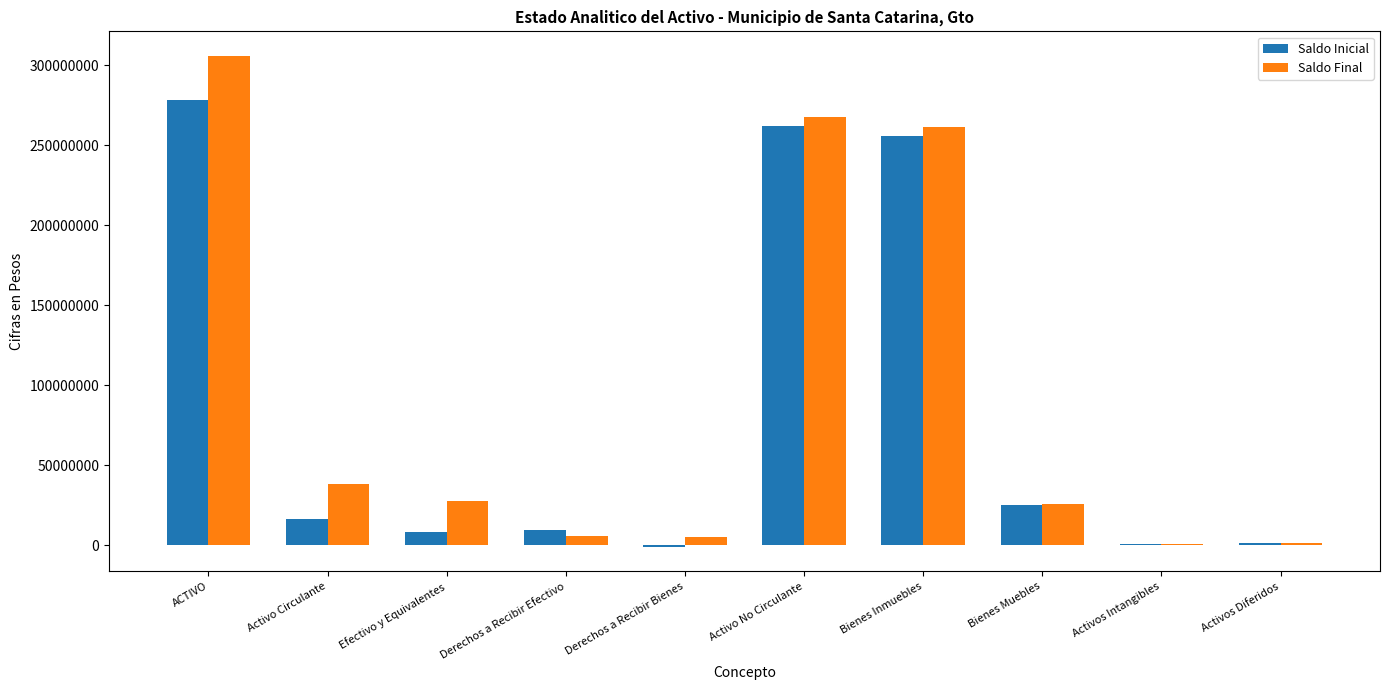

Is the value of Saldo Inicial at Activos Diferidos greater than the value of Saldo Final at Bienes Inmuebles?

No